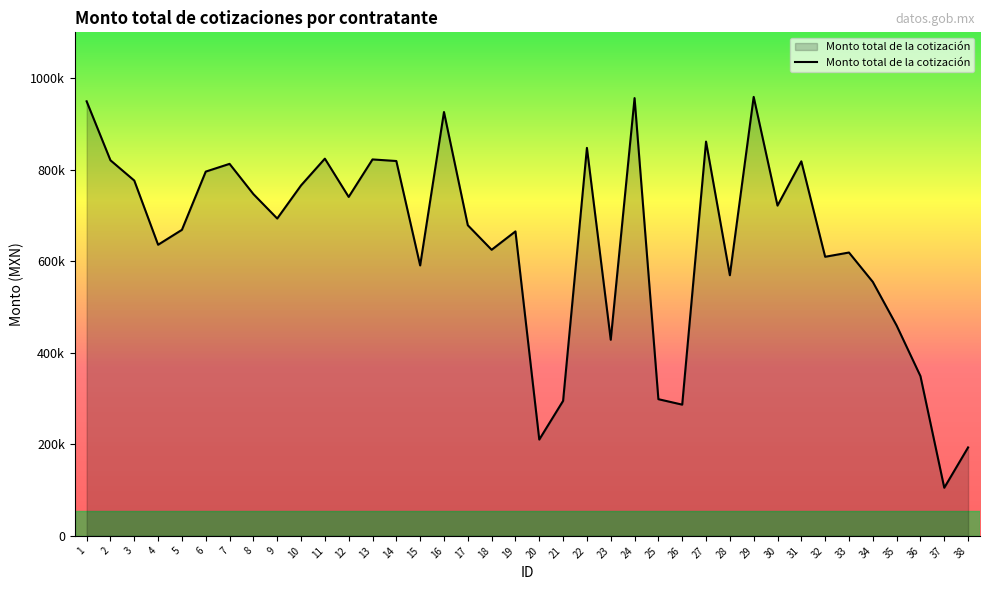

Is this an area chart (filled region under the line)?

Yes